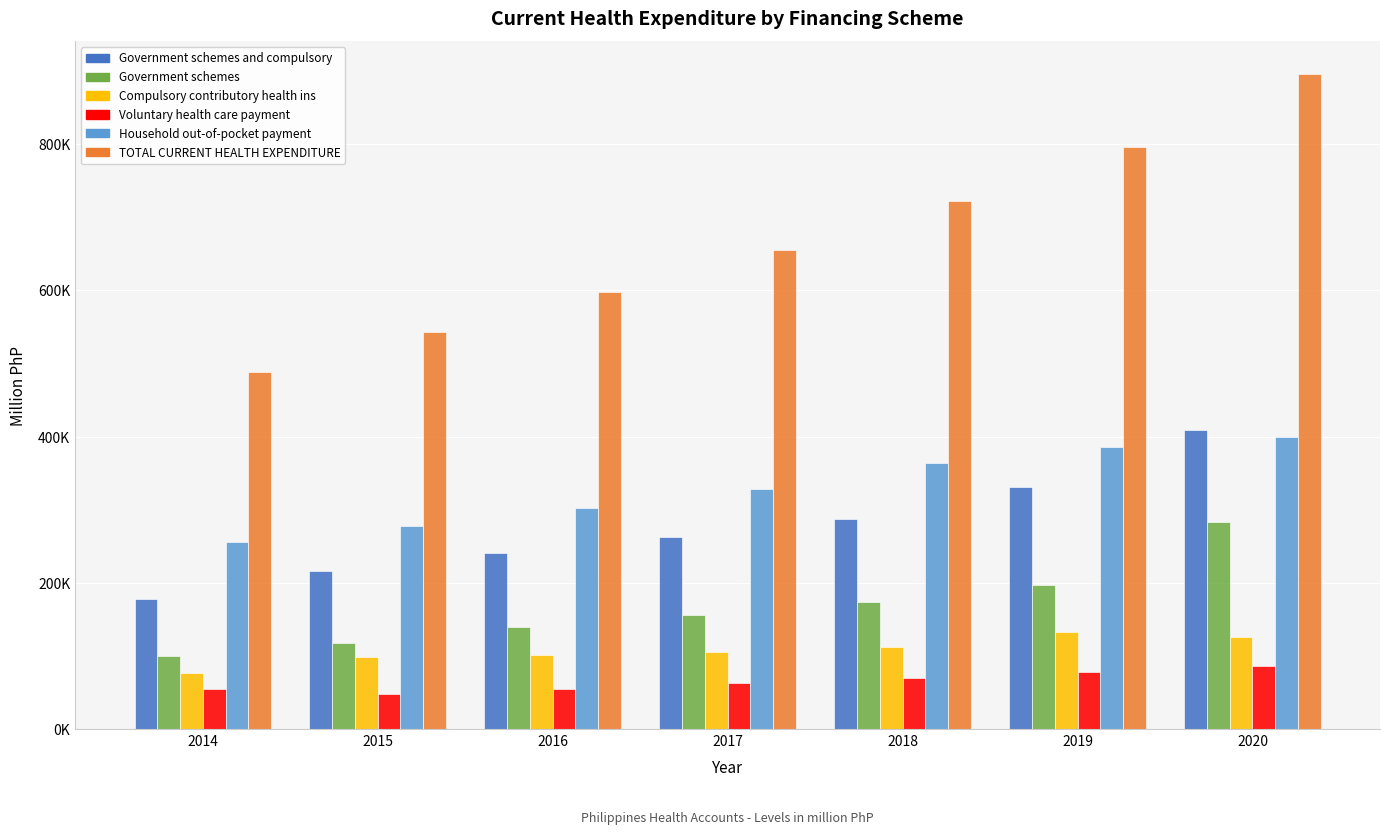

Which series has the largest total across all categories?

TOTAL CURRENT HEALTH EXPENDITURE